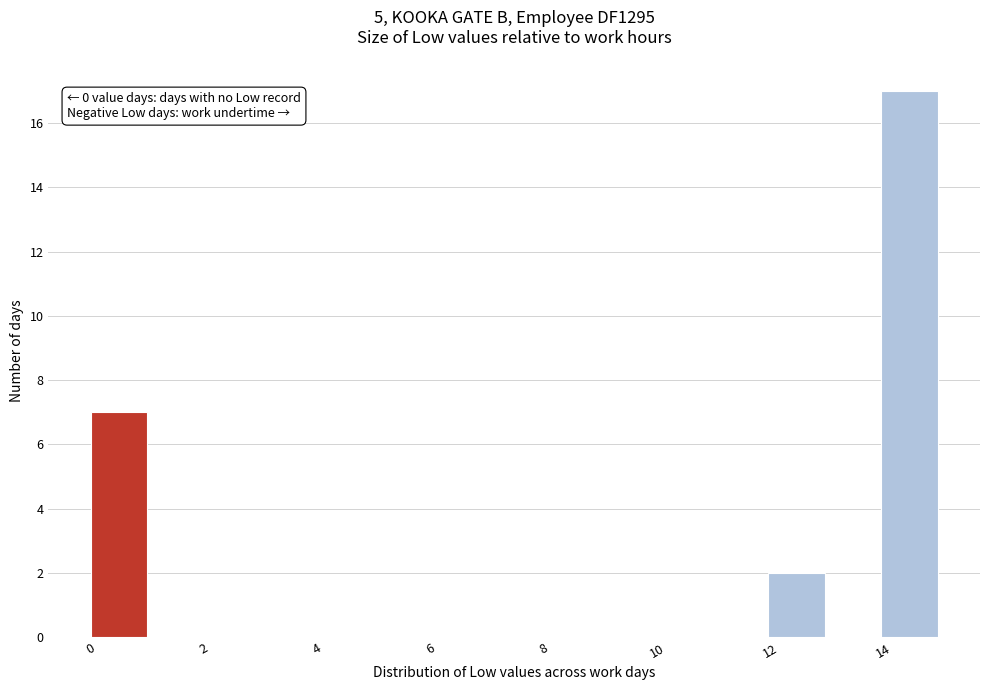

Which range on the x-axis has the tallest bar?

14 to 15